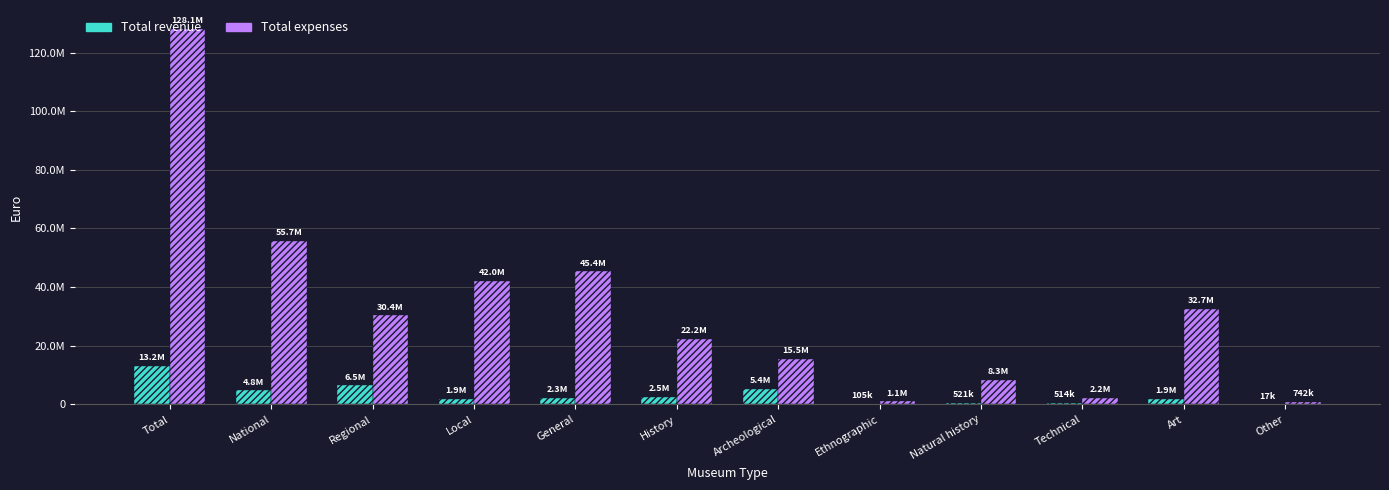

What are all the series names shown in the legend?

Total revenue, Total expenses